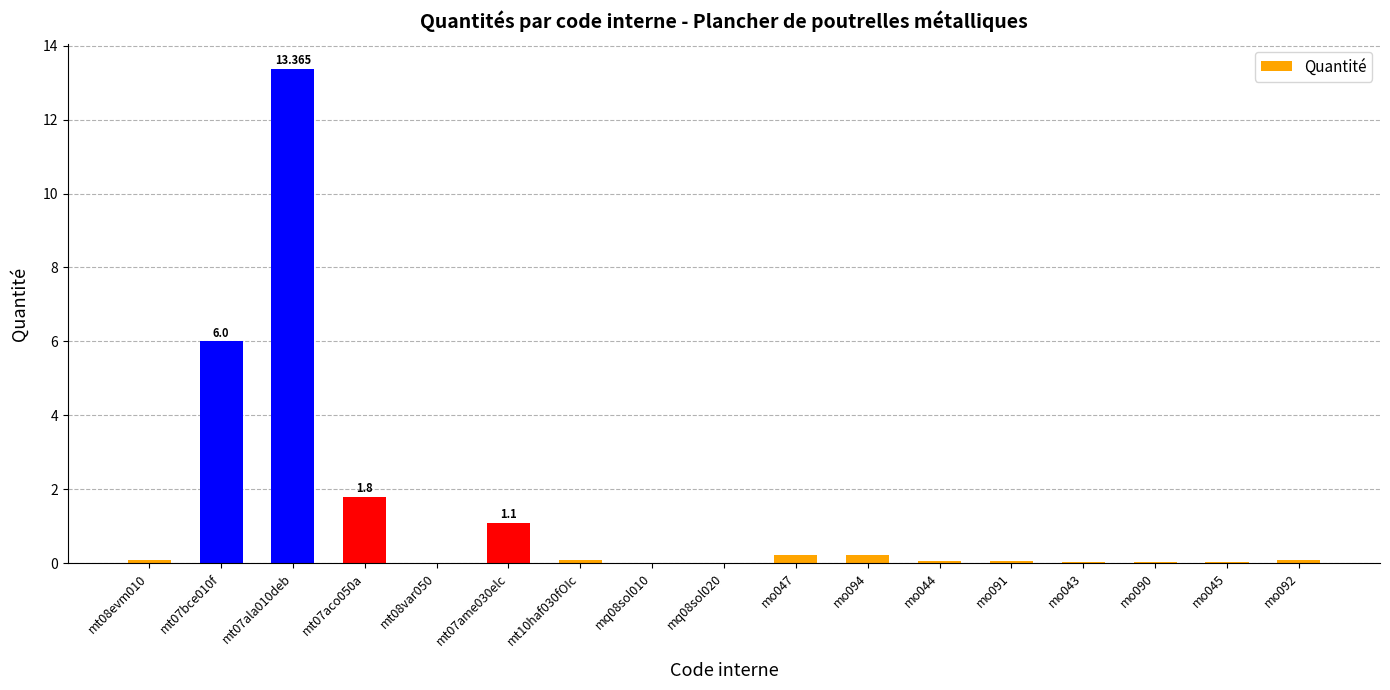

Count the number of categories in the chart.

17